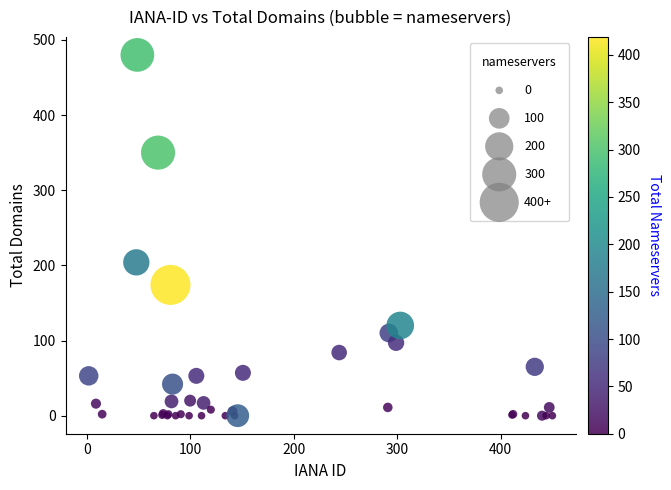

What Y value in the scatter plot is closest to 240?

204